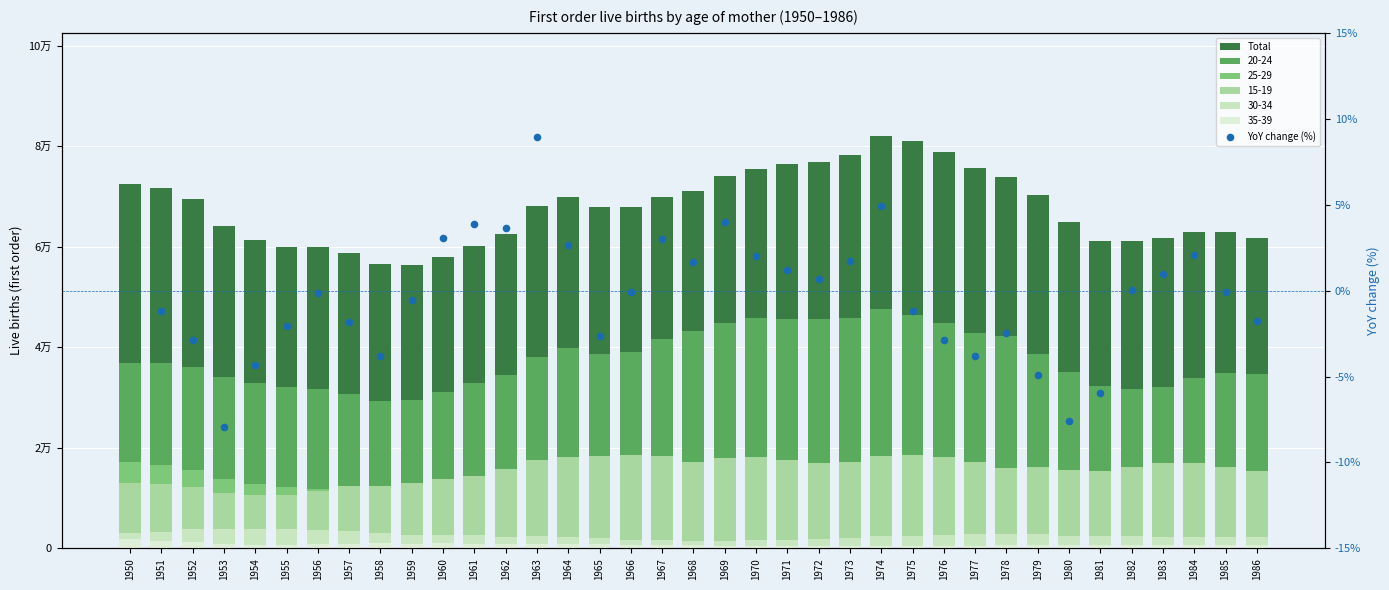

Which series reaches the maximum Y coordinate?

Total